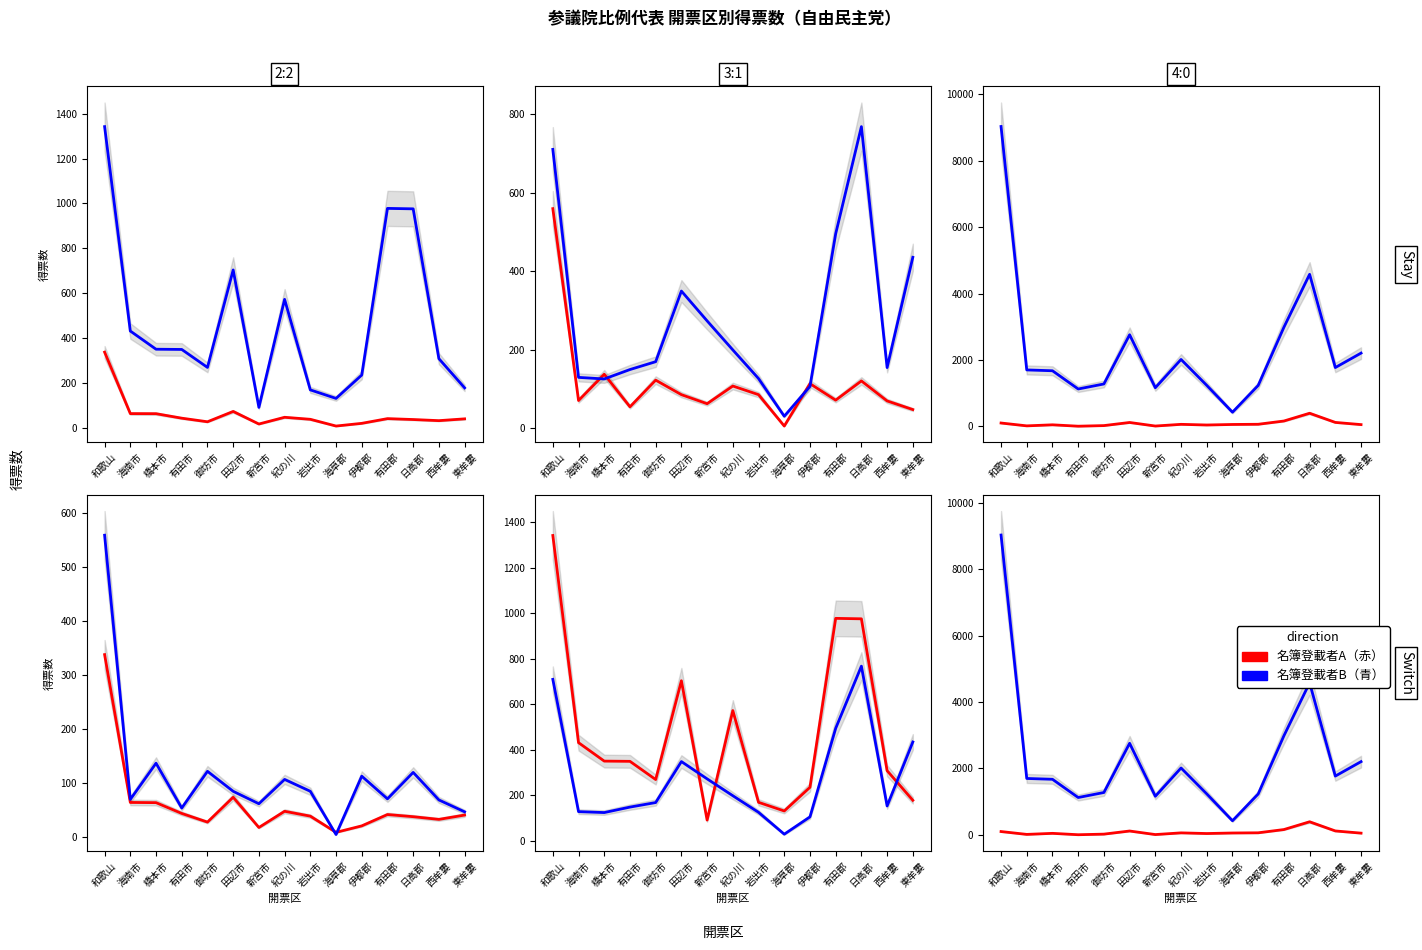

What is the average value of the 斉藤まさゆき(col_12) series?

281.1